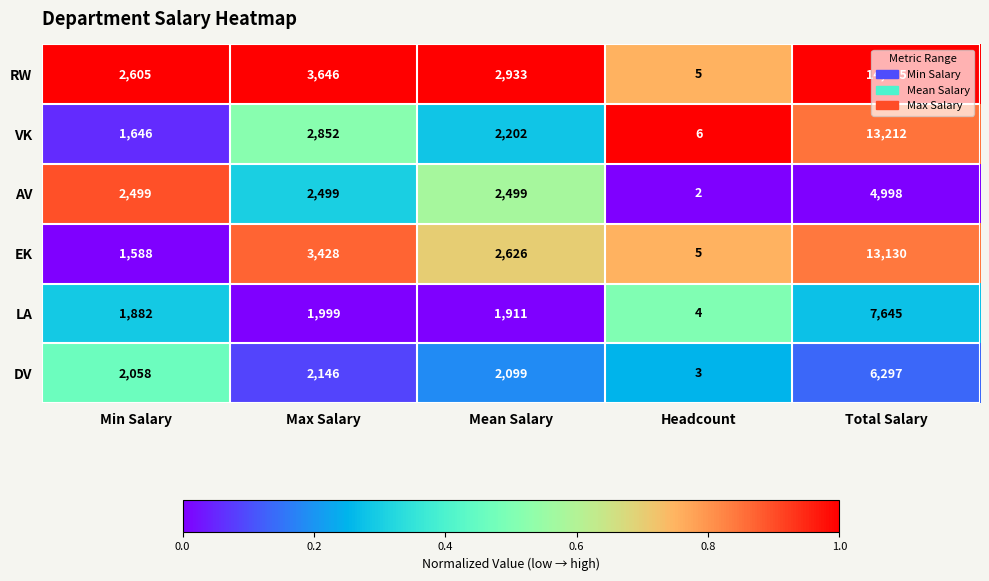

What is the total value across all series at Max Salary?

16570